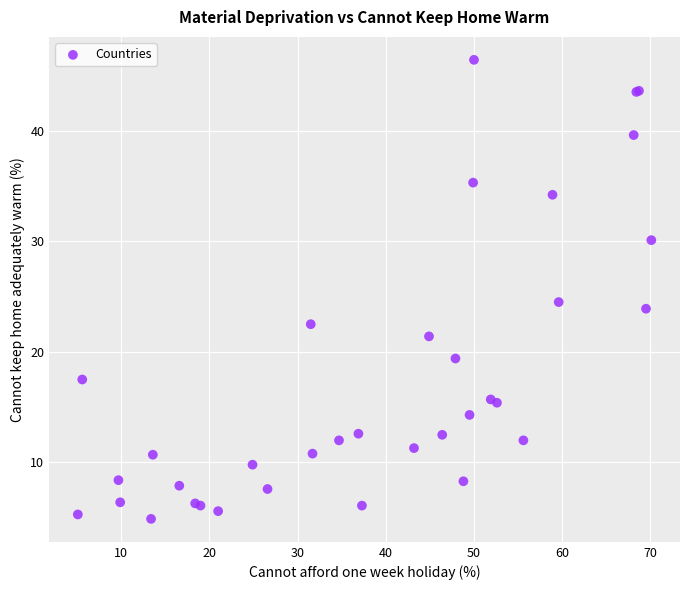

What Y value in the scatter plot is closest to 25?

24.5